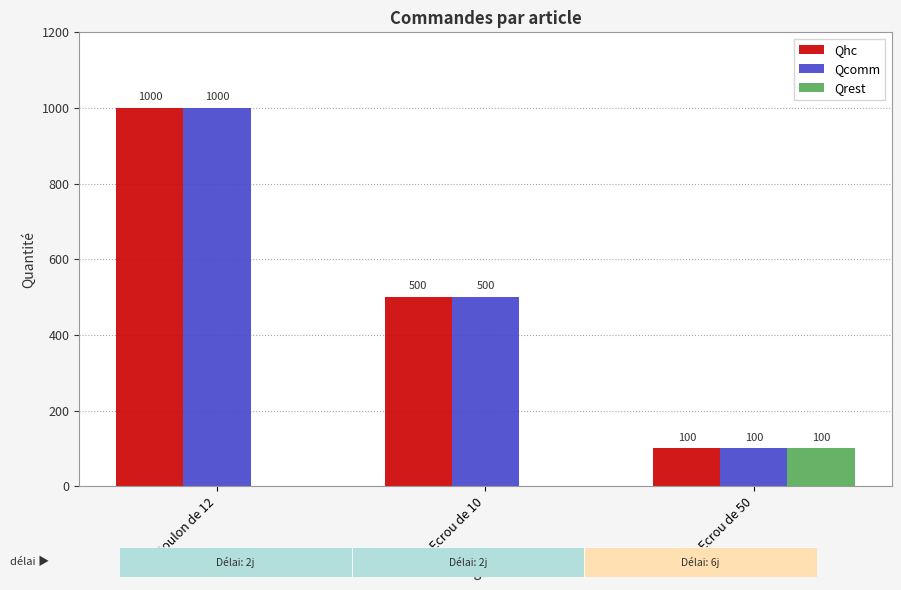

What is the approximate value of Qcomm at Boulon de 12, to the nearest 100?

1000